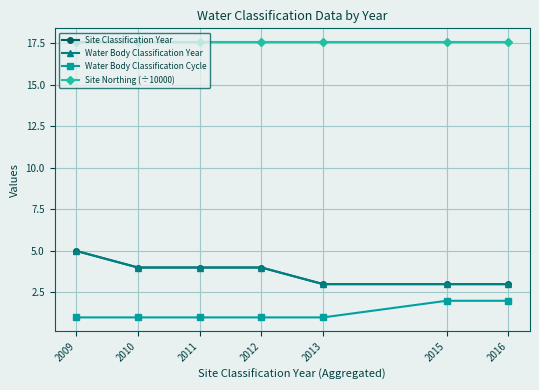

Is this an area chart (filled region under the line)?

No